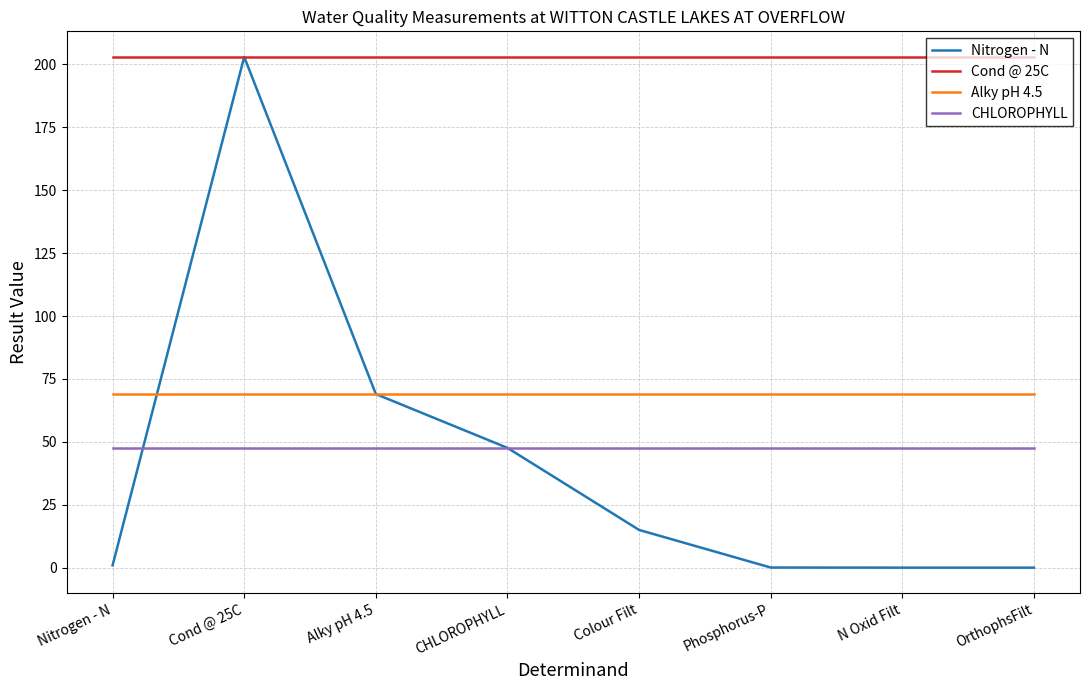

What is the greatest value displayed?

203.0